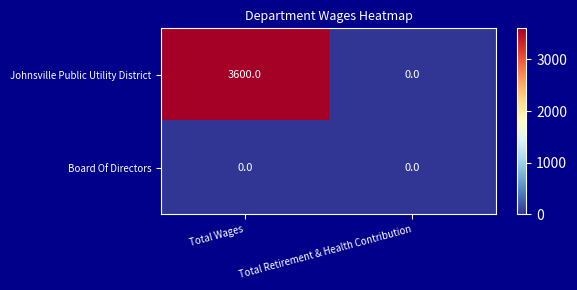

Reading right to left, transcribe all the data shown in this chart.

Johnsville Public Utility District: 0	3600
Board Of Directors: 0	0